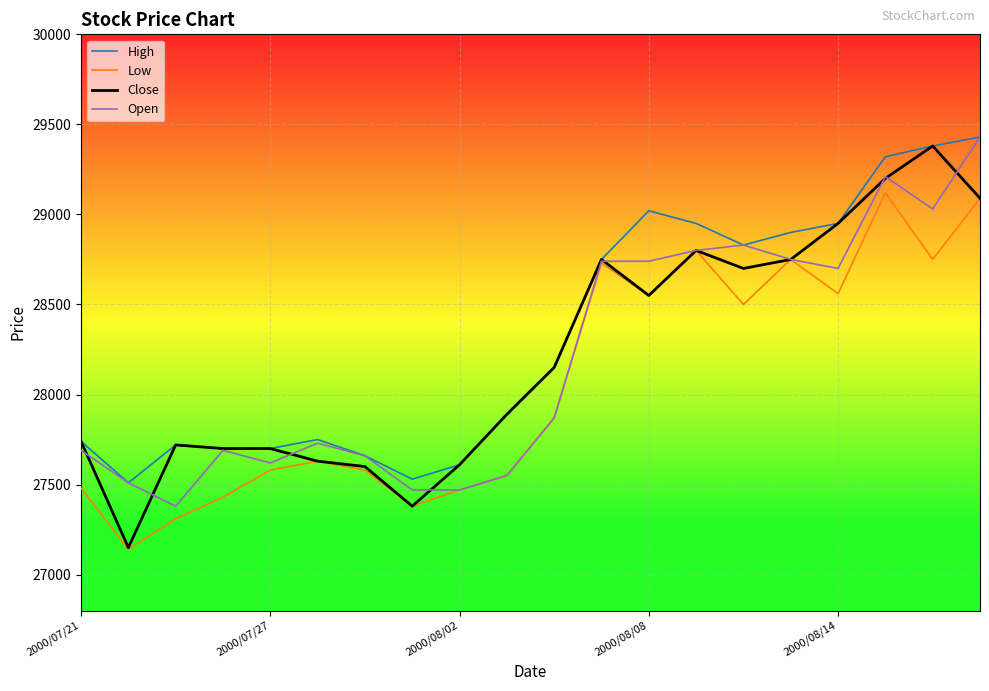

What is the minimum value shown in the chart?

27140